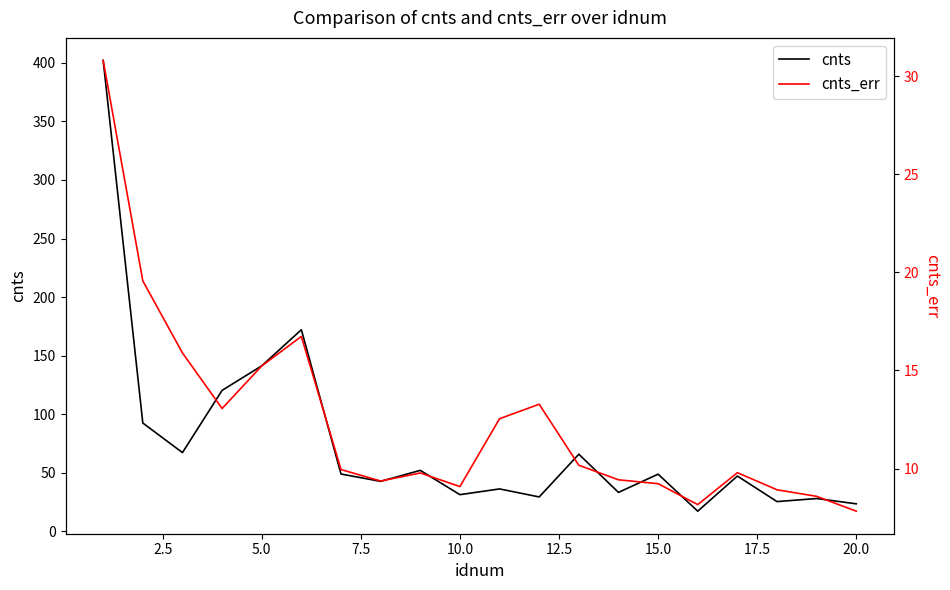

True or false: cnts and cnts_err intersect in this chart.

False